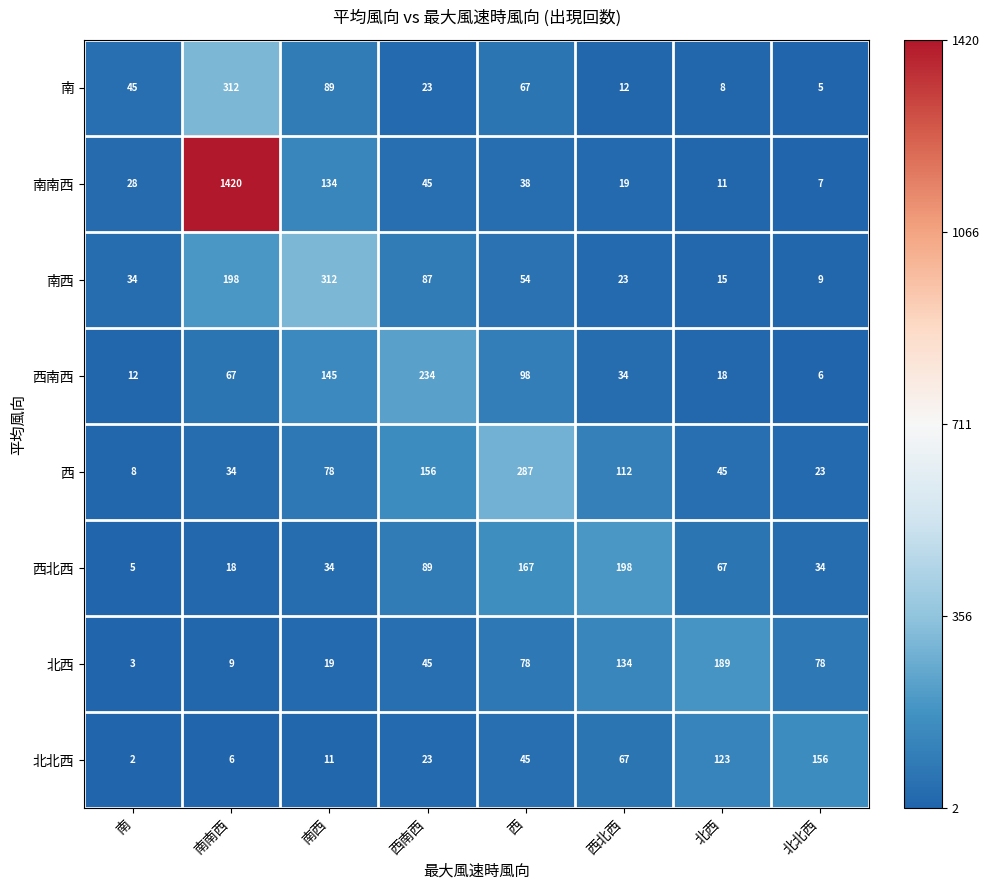

At 北北西, list the series in order from largest to smallest.

北北西, 北西, 西北西, 西, 南西, 南南西, 西南西, 南